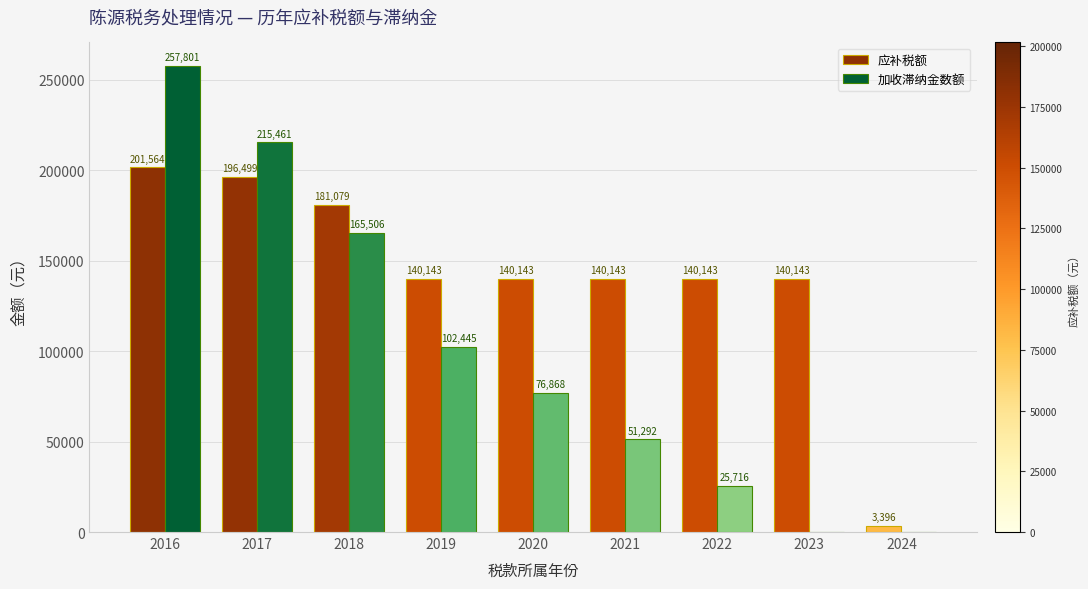

What is the maximum value shown in the chart?

257800.8